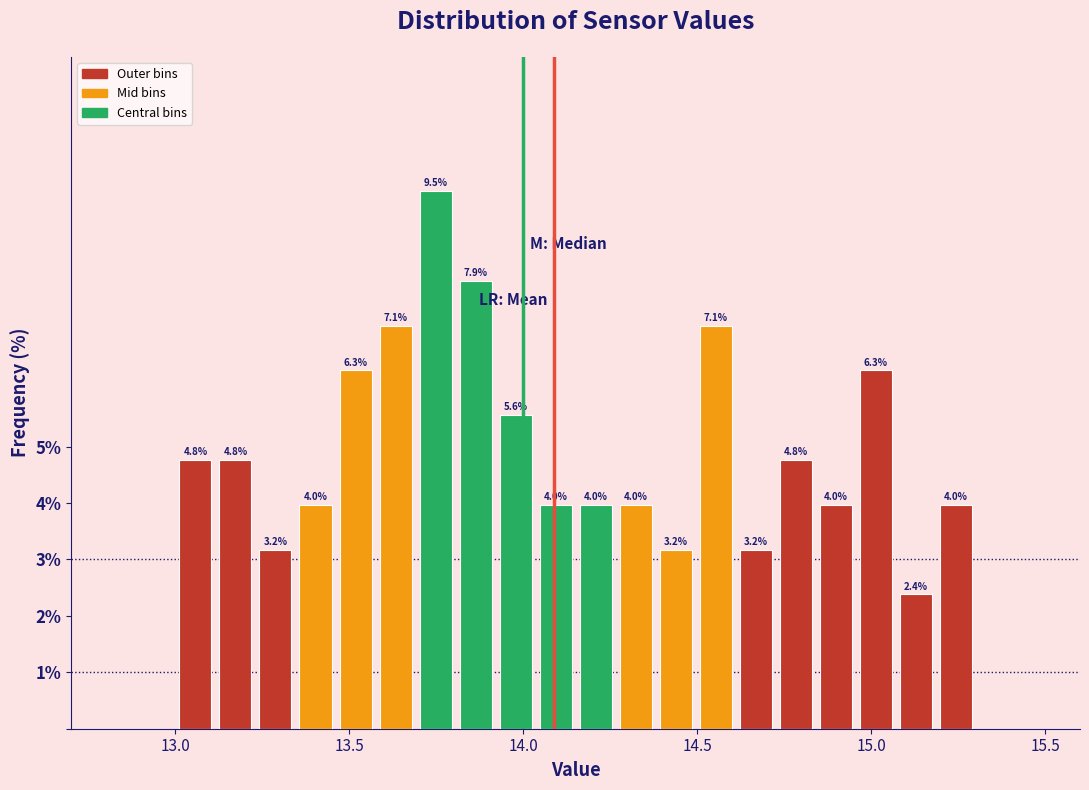

Read against the x-axis, roughly where is the centre of the tallest bar?

13.75